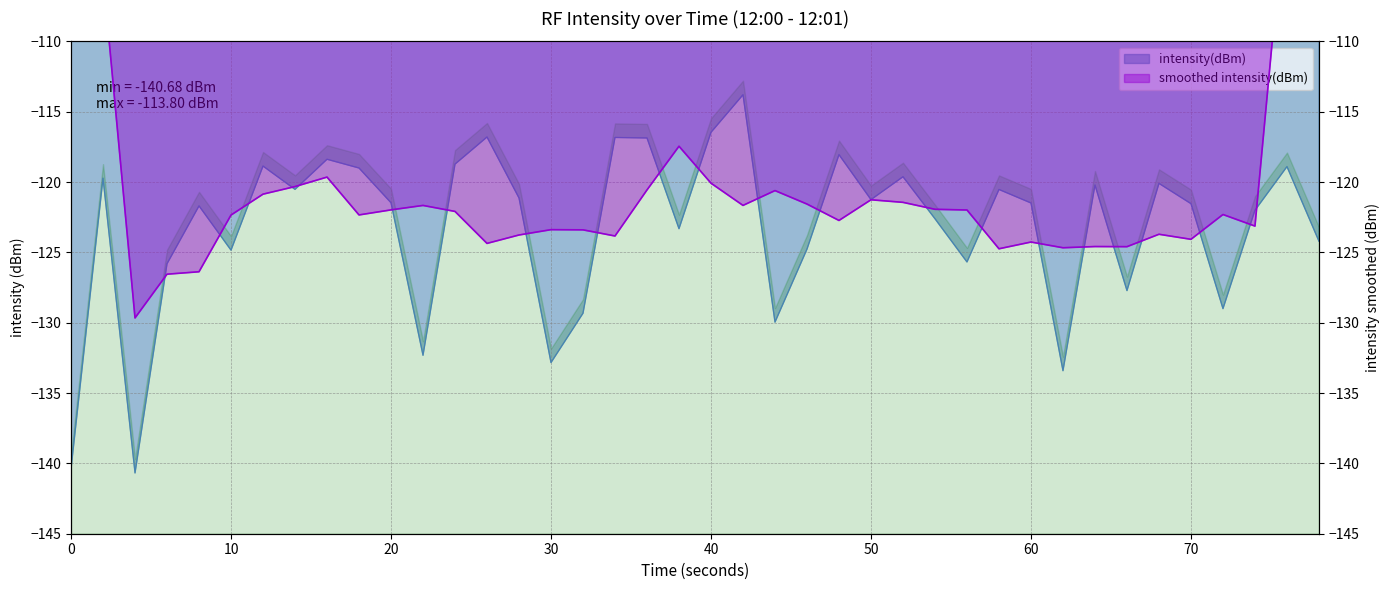

What is the greatest value displayed?

-113.8